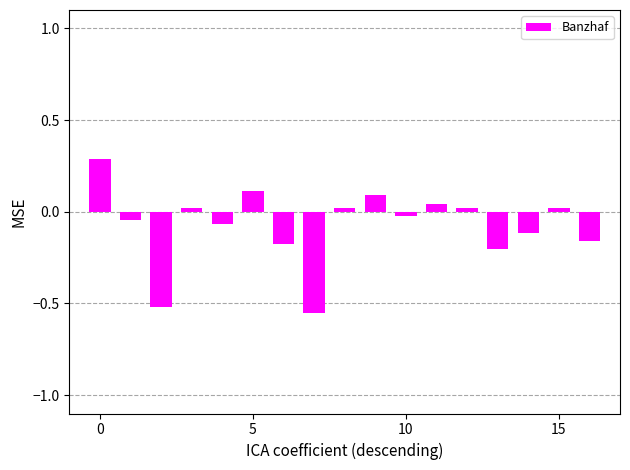

What is the greatest value displayed?

0.3